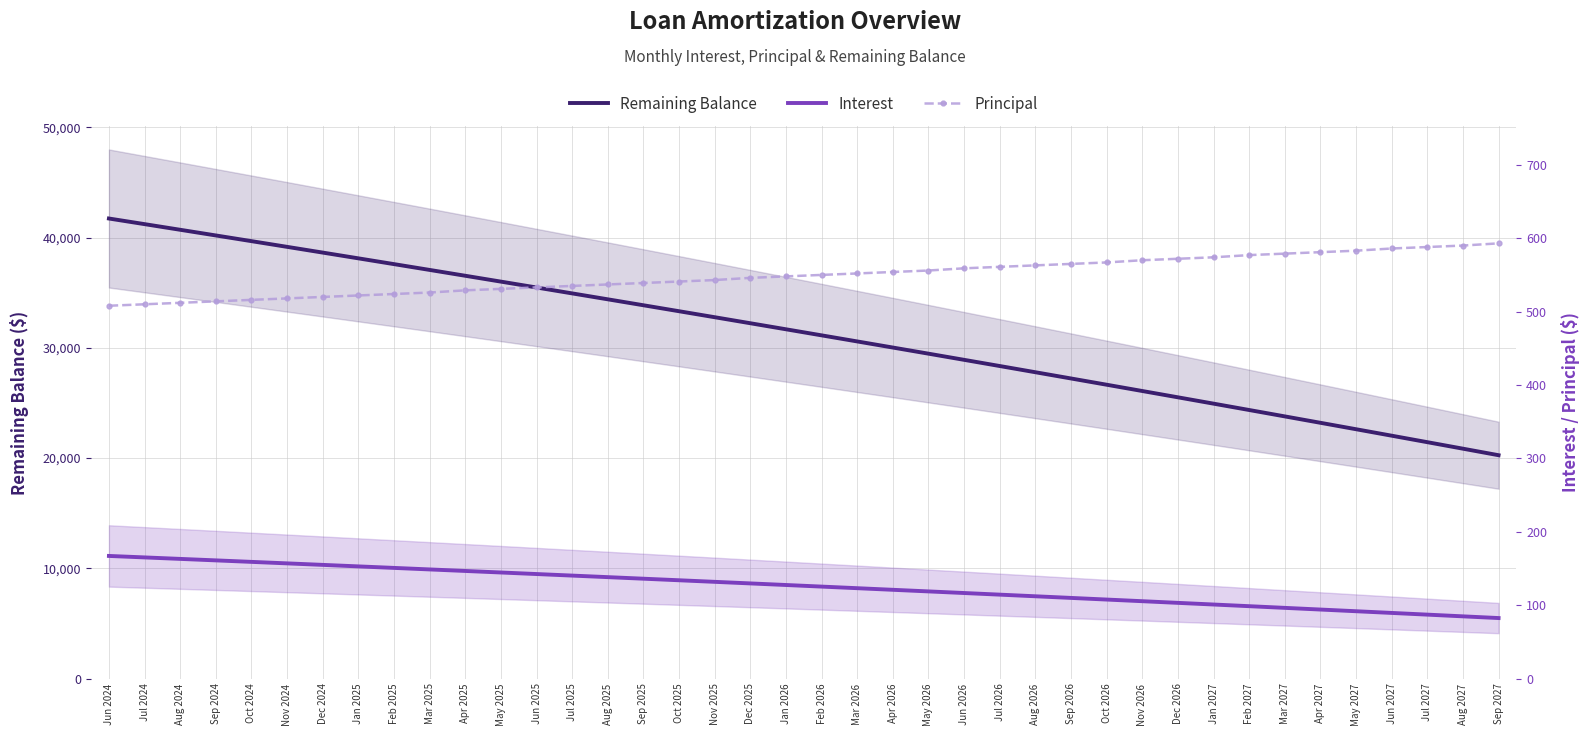

Reading left to right, what are all the values shown in this chart?

Remaining Balance: Jun 2024=41723.0	Jul 2024=41213.0	Aug 2024=40701.0	Sep 2024=40187.0	Oct 2024=39671.0	Nov 2024=39153.0	Dec 2024=38633.0	Jan 2025=38111.0	Feb 2025=37587.0	Mar 2025=37061.0	Apr 2025=36532.0	May 2025=36001.0	Jun 2025=35468.0	Jul 2025=34933.0	Aug 2025=34396.0	Sep 2025=33857.0	Oct 2025=33316.0	Nov 2025=32773.0	Dec 2025=32227.0	Jan 2026=31679.0	Feb 2026=31129.0	Mar 2026=30577.0	Apr 2026=30023.0	May 2026=29467.0	Jun 2026=28908.0	Jul 2026=28347.0	Aug 2026=27784.0	Sep 2026=27219.0	Oct 2026=26652.0	Nov 2026=26082.0	Dec 2026=25510.0	Jan 2027=24936.0	Feb 2027=24359.0	Mar 2027=23780.0	Apr 2027=23199.0	May 2027=22616.0	Jun 2027=22030.0	Jul 2027=21442.0	Aug 2027=20852.0	Sep 2027=20259.0
Interest: Jun 2024=167.2	Jul 2024=165.2	Aug 2024=163.1	Sep 2024=161.1	Oct 2024=159.1	Nov 2024=157.0	Dec 2024=155.0	Jan 2025=152.9	Feb 2025=150.9	Mar 2025=148.8	Apr 2025=146.7	May 2025=144.6	Jun 2025=142.5	Jul 2025=140.4	Aug 2025=138.3	Sep 2025=136.2	Oct 2025=134.0	Nov 2025=131.9	Dec 2025=129.7	Jan 2026=127.6	Feb 2026=125.4	Mar 2026=123.2	Apr 2026=121.0	May 2026=118.8	Jun 2026=116.6	Jul 2026=114.4	Aug 2026=112.2	Sep 2026=110.0	Oct 2026=107.7	Nov 2026=105.5	Dec 2026=103.2	Jan 2027=101.0	Feb 2027=98.7	Mar 2027=96.4	Apr 2027=94.1	May 2027=91.8	Jun 2027=89.5	Jul 2027=87.2	Aug 2027=84.9	Sep 2027=82.5
Principal: Jun 2024=508.0	Jul 2024=510.0	Aug 2024=512.0	Sep 2024=514.0	Oct 2024=516.0	Nov 2024=518.0	Dec 2024=520.0	Jan 2025=522.0	Feb 2025=524.0	Mar 2025=526.0	Apr 2025=529.0	May 2025=531.0	Jun 2025=533.0	Jul 2025=535.0	Aug 2025=537.0	Sep 2025=539.0	Oct 2025=541.0	Nov 2025=543.0	Dec 2025=546.0	Jan 2026=548.0	Feb 2026=550.0	Mar 2026=552.0	Apr 2026=554.0	May 2026=556.0	Jun 2026=559.0	Jul 2026=561.0	Aug 2026=563.0	Sep 2026=565.0	Oct 2026=567.0	Nov 2026=570.0	Dec 2026=572.0	Jan 2027=574.0	Feb 2027=577.0	Mar 2027=579.0	Apr 2027=581.0	May 2027=583.0	Jun 2027=586.0	Jul 2027=588.0	Aug 2027=590.0	Sep 2027=593.0